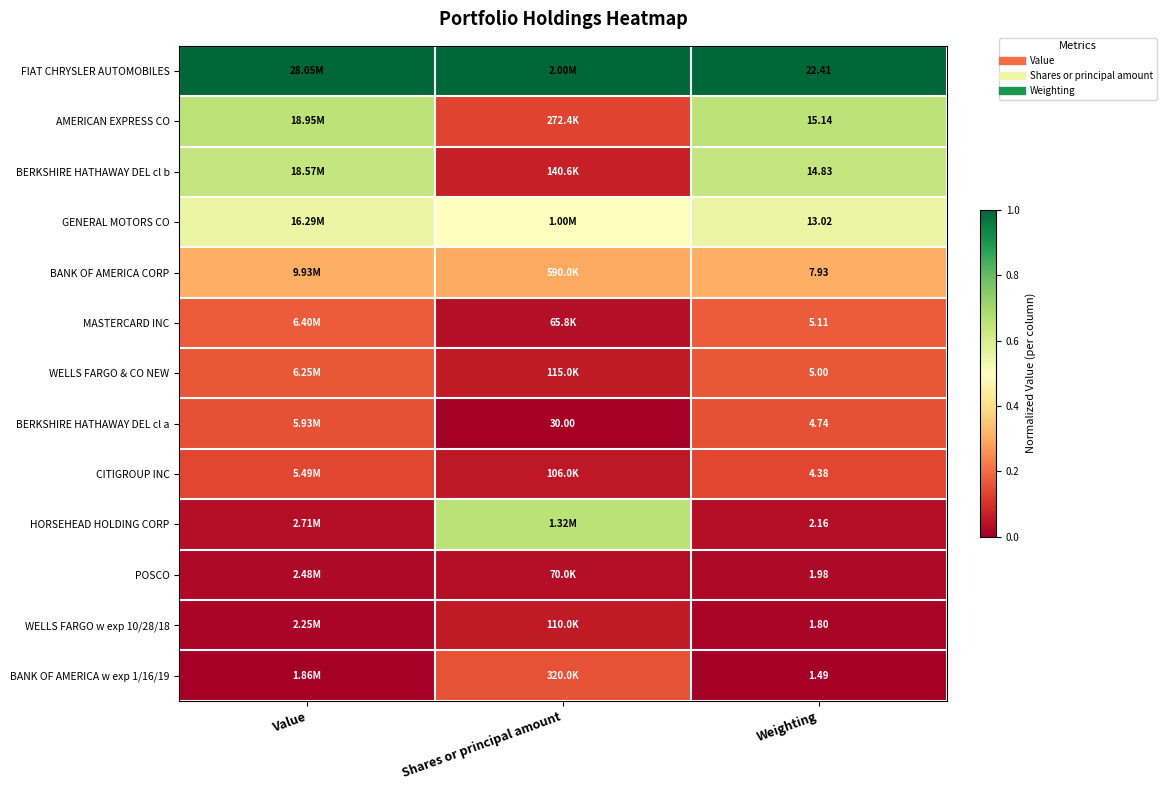

At which label is GENERAL MOTORS CO closest to 0?

Shares or principal amount